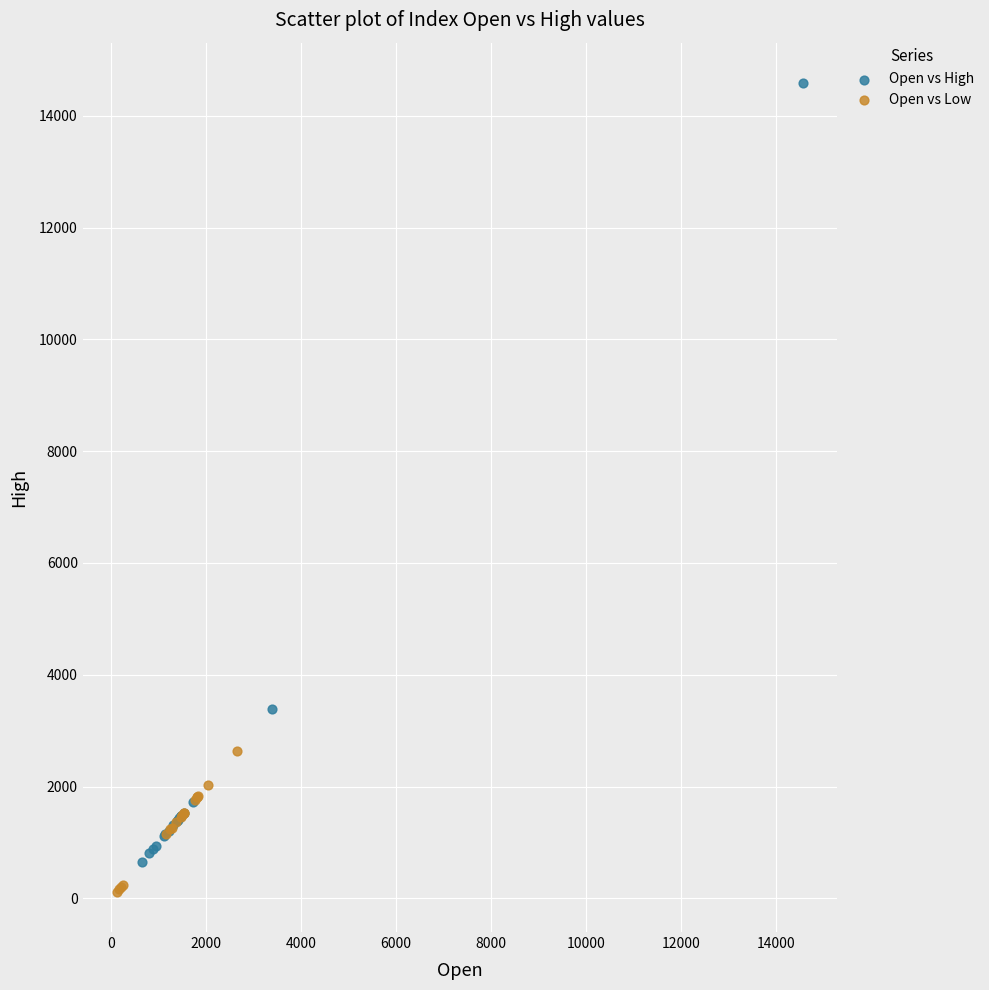

Which series reaches the maximum Y coordinate?

Open vs High